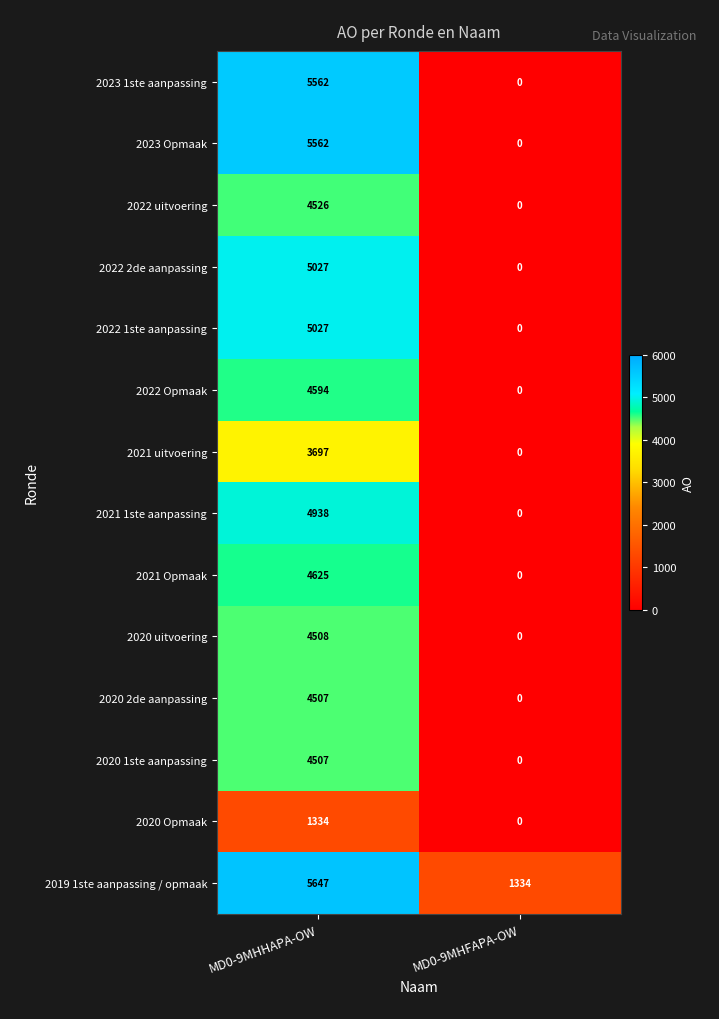

At which label is 2021 uitvoering closest to 1848?

MD0-9MHFAPA-OW